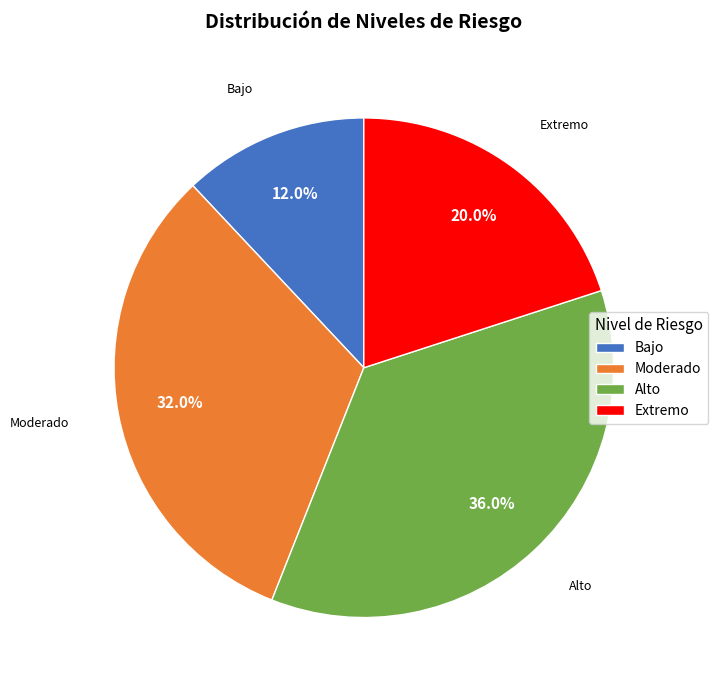

What is the largest slice in the pie chart?

Alto